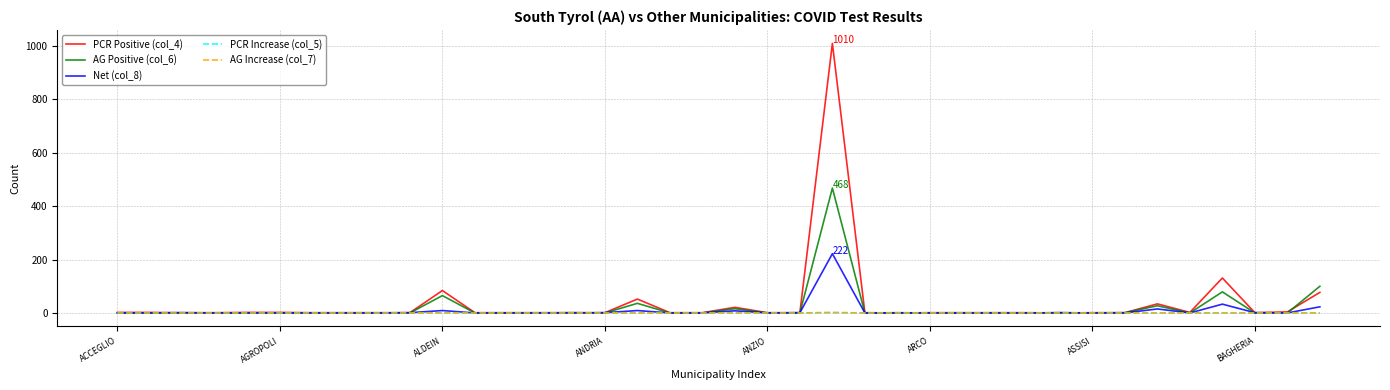

What is the difference between the maximum and minimum values in the PCR Increase (col_5) series?

1